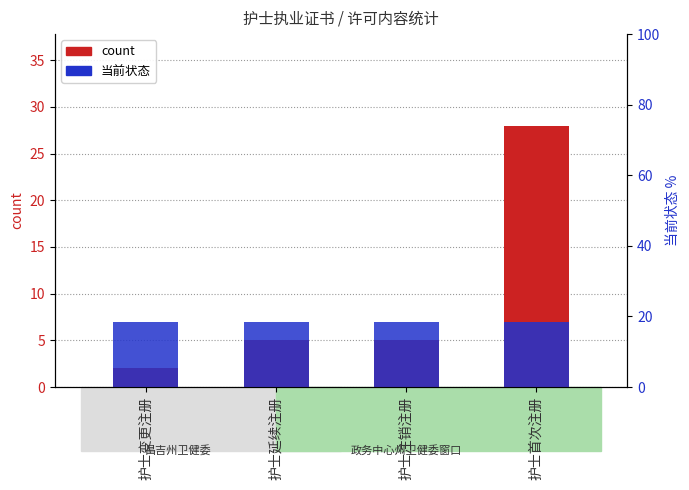

At which category is the sum across all series the highest?

护士首次注册